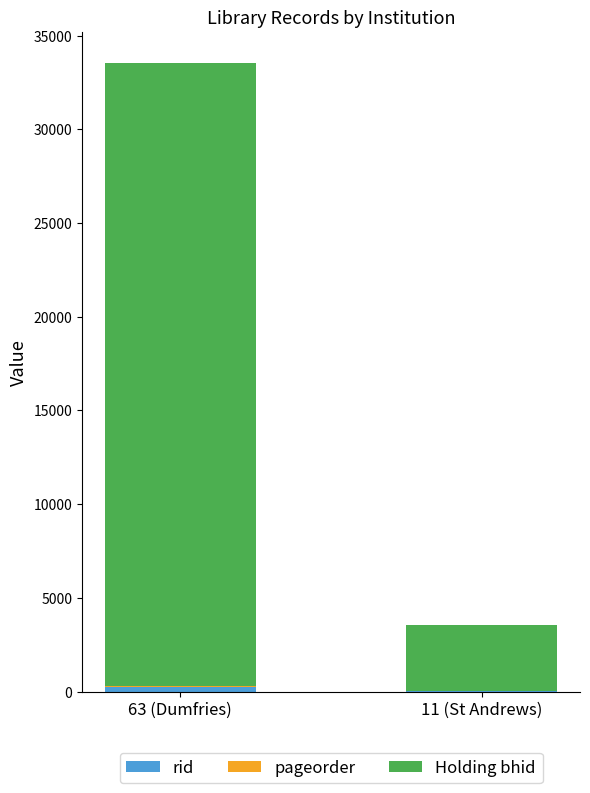

At which category is the sum across all series the highest?

63 (Dumfries)